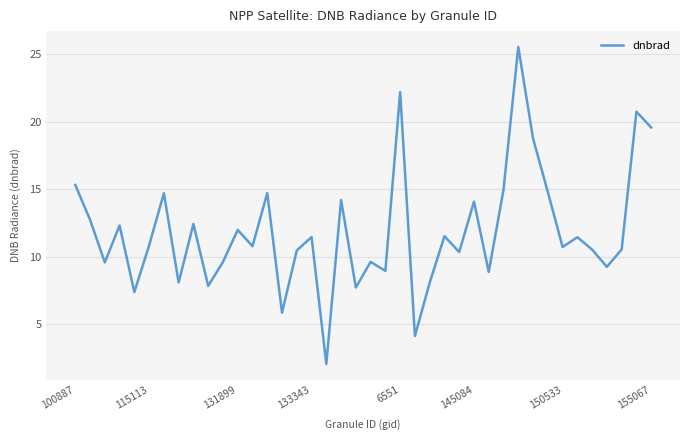

What is the greatest value displayed?

25.6